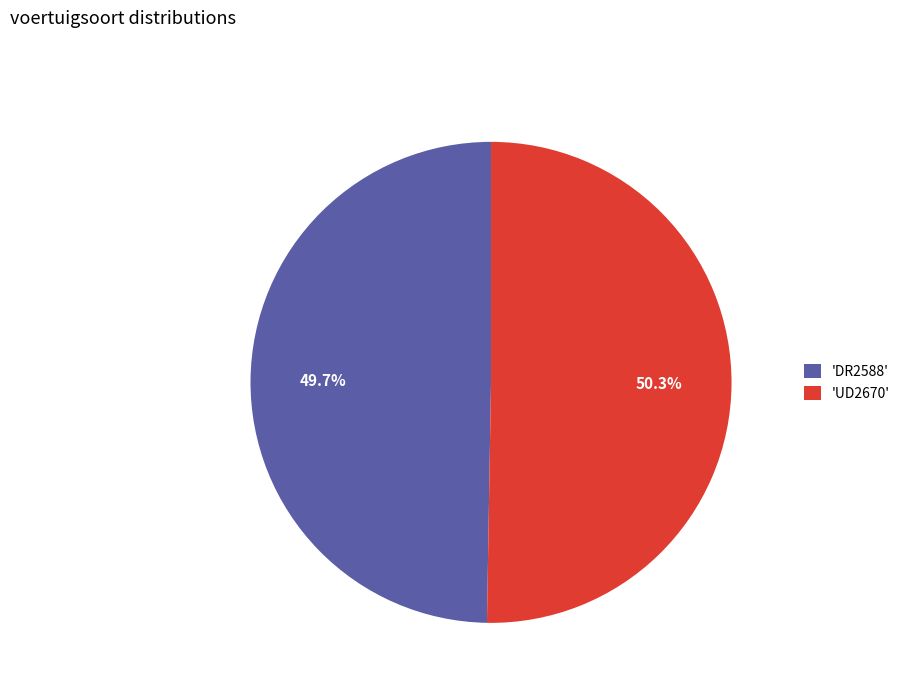

To the nearest percent, what is the average slice percentage?

50%